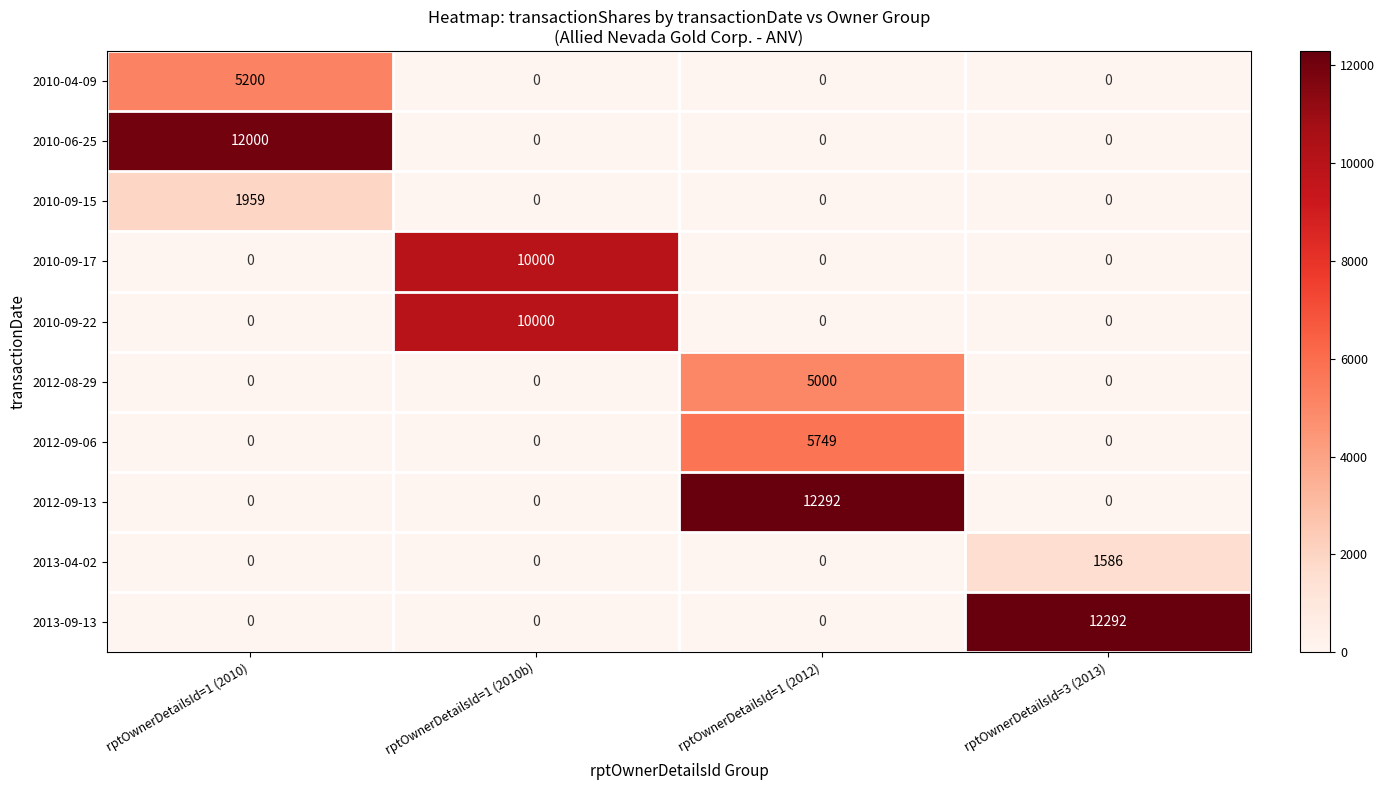

How many 2010-04-09 values are between 0 and 5200?

4